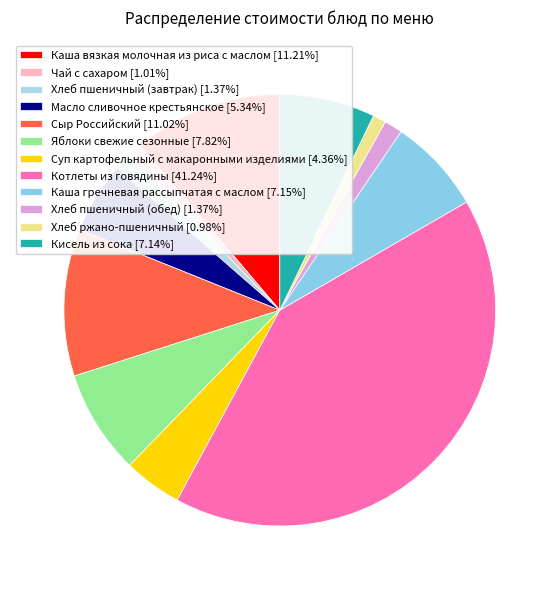

What percentage is NOT represented by Хлеб пшеничный (завтрак)?

98.6%